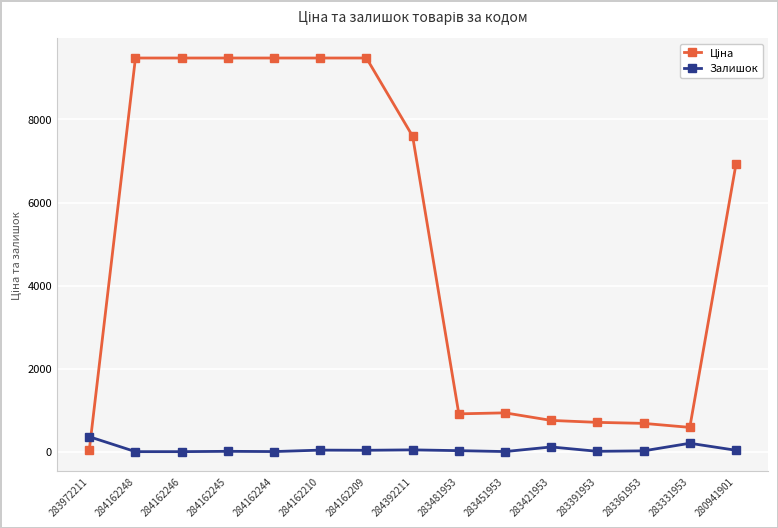

The Залишок series shows 0.0 at 284162246. True or false?

True